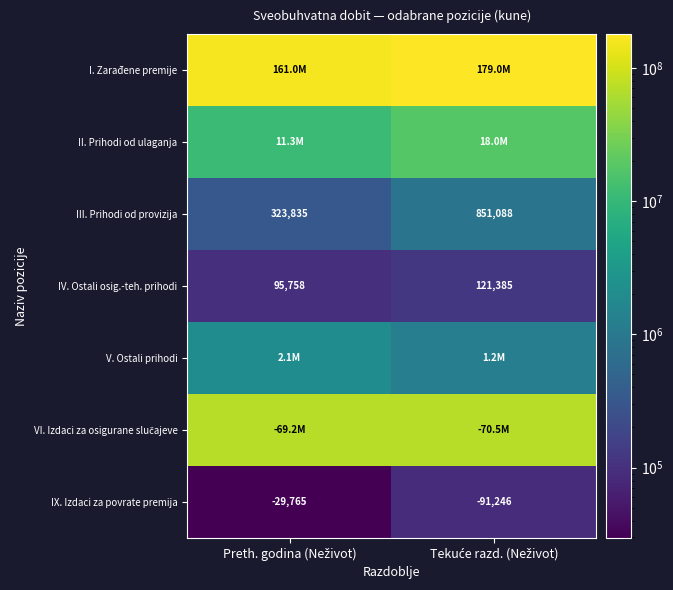

What is the sum of all III. Prihodi od provizija values?

1174923